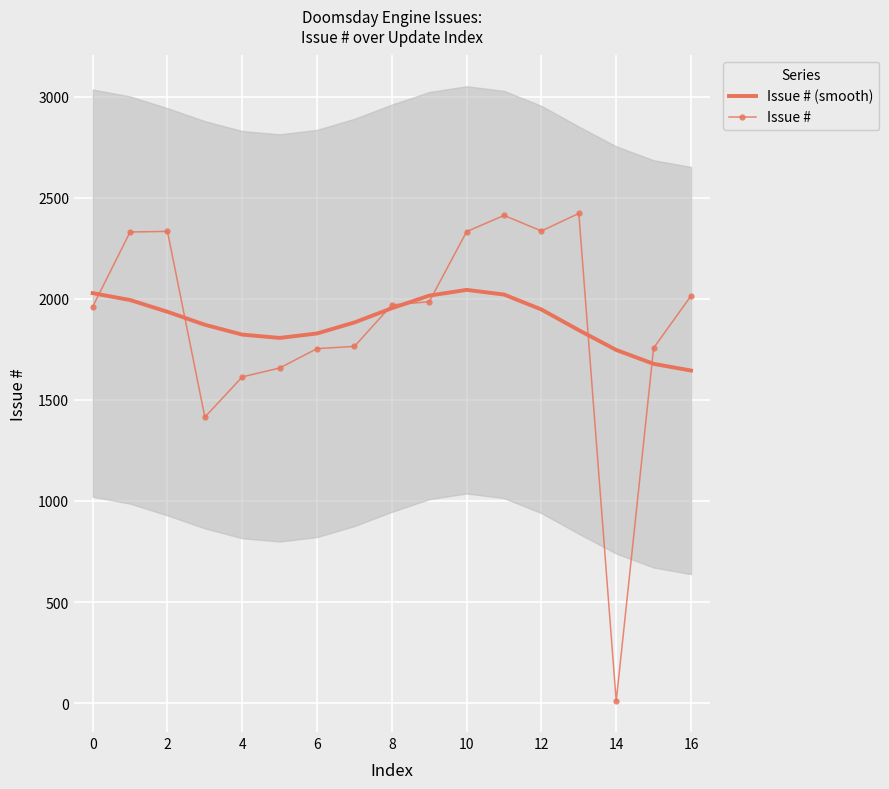

The Issue # (smooth) series shows 2228.0 at 16. True or false?

False